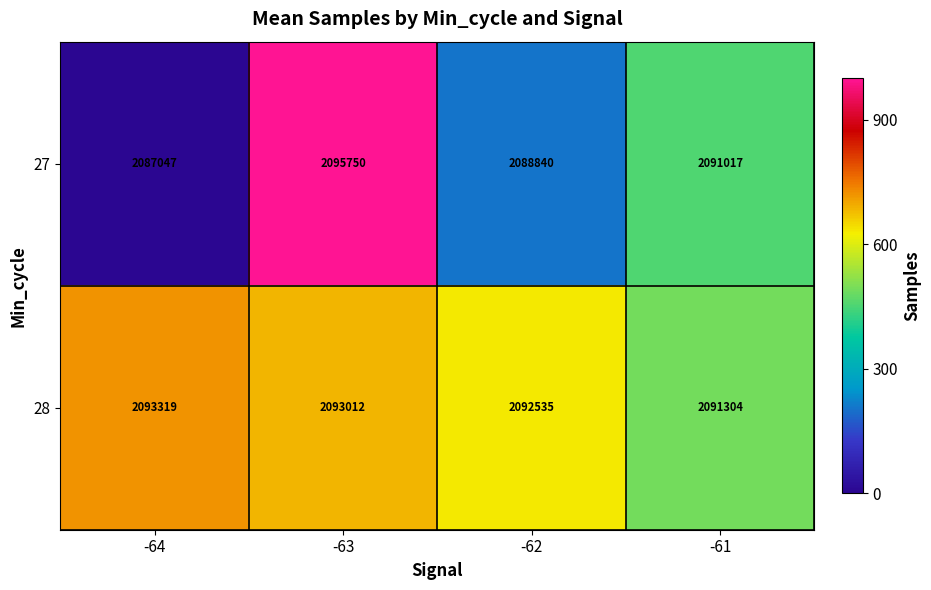

Reading right to left, extract all data points from this chart.

27: 2091017	2088840	2095750	2087047
28: 2091304	2092535	2093012	2093319